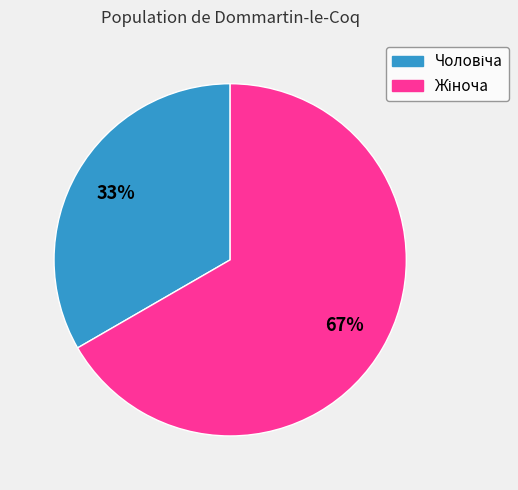

Is there a majority slice in this chart?

Yes